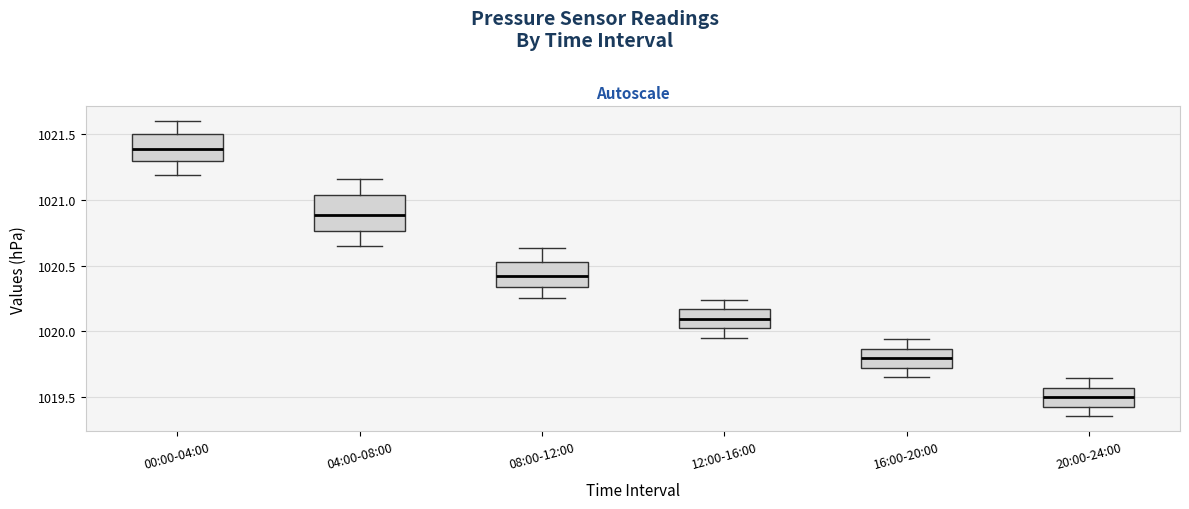

Which box has the highest median line?

00:00-04:00